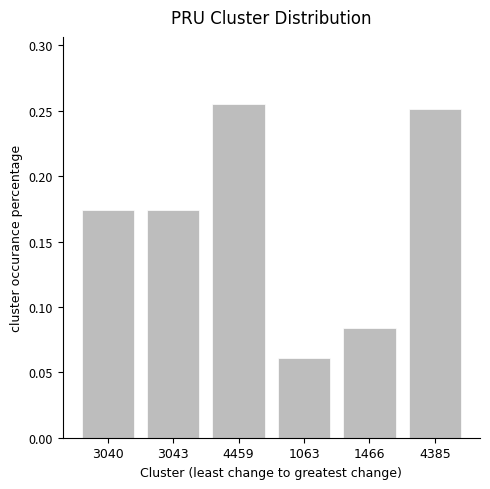

What is the sum of all values?

1.0